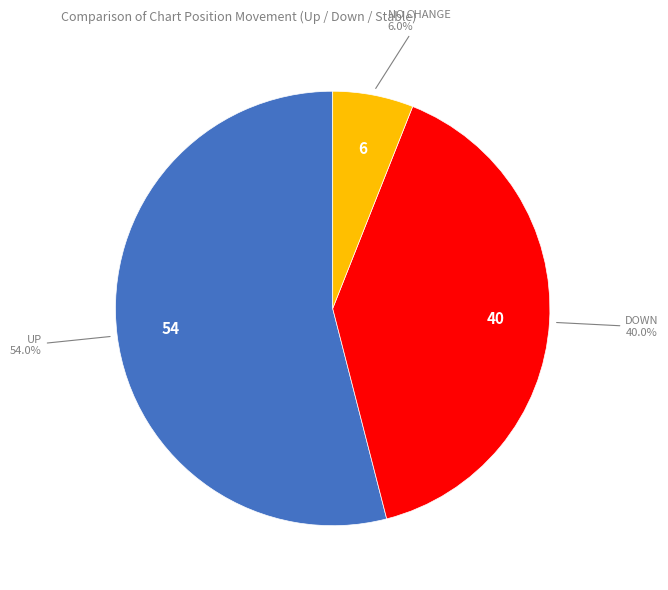

Is there a majority slice in this chart?

Yes